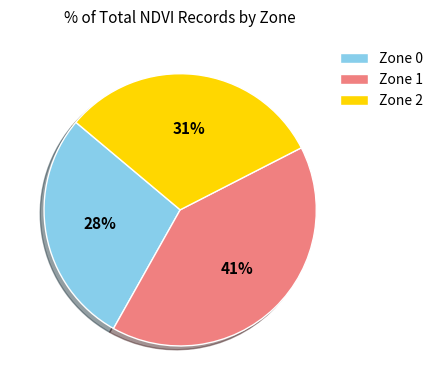

Is Zone 1 the majority of the pie?

No